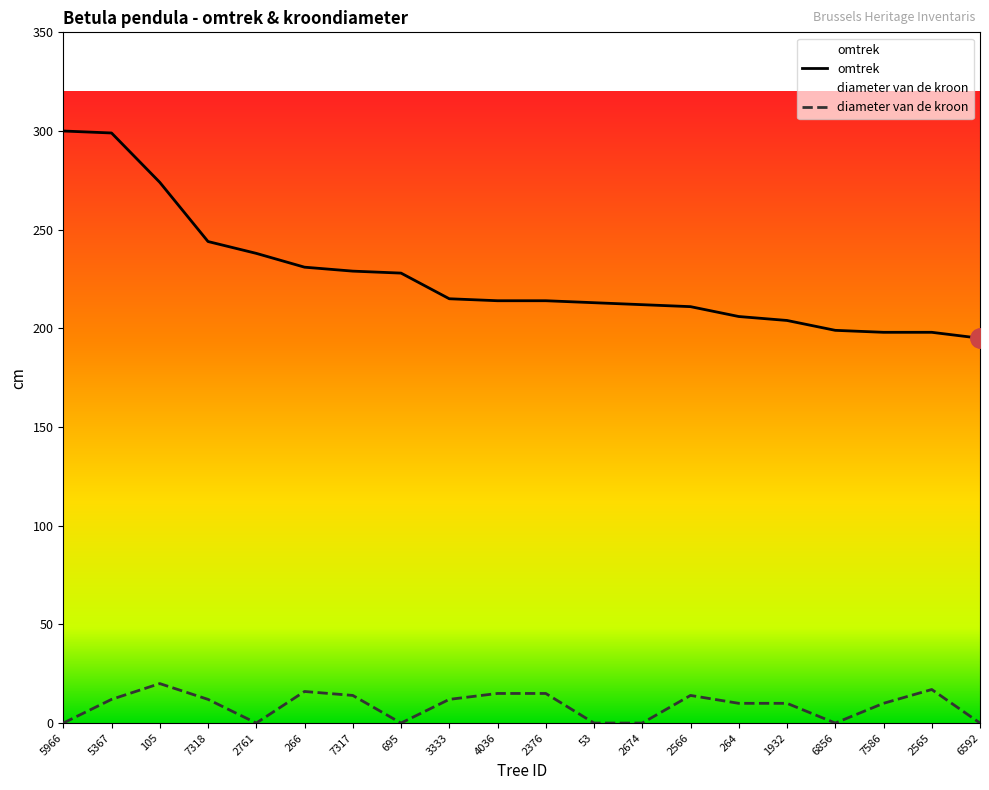

At how many categories does at least one series exceed 33?

20